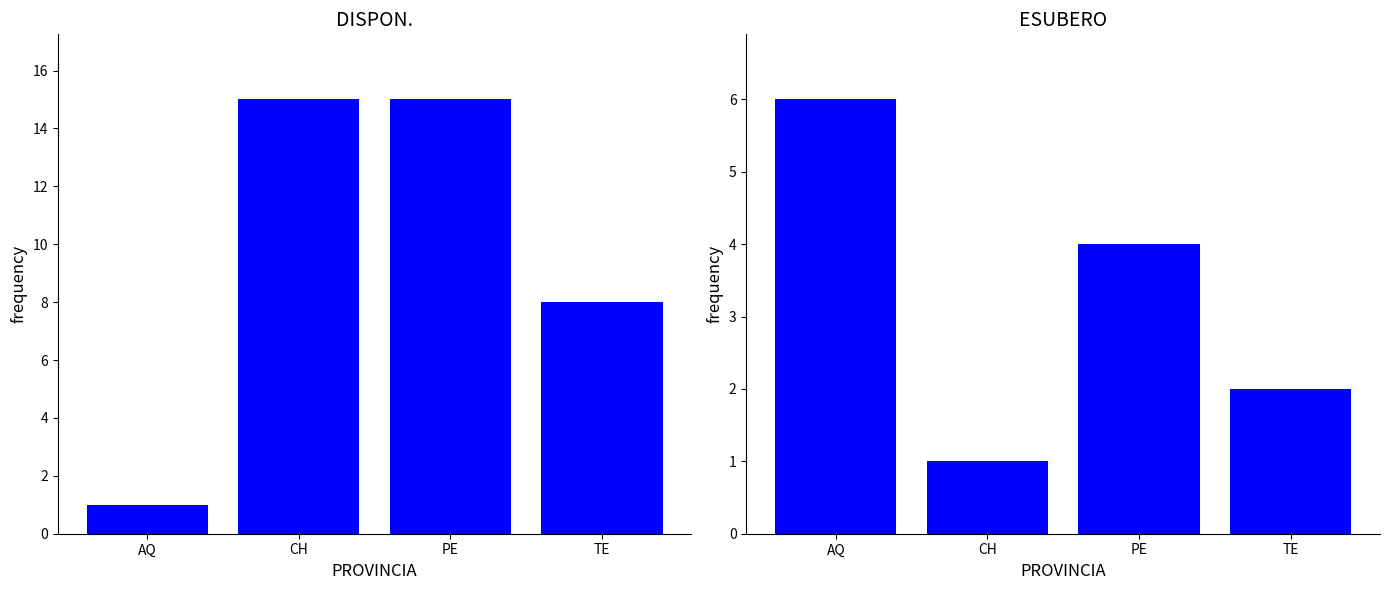

What is the difference between the highest and lowest values at CH?

14